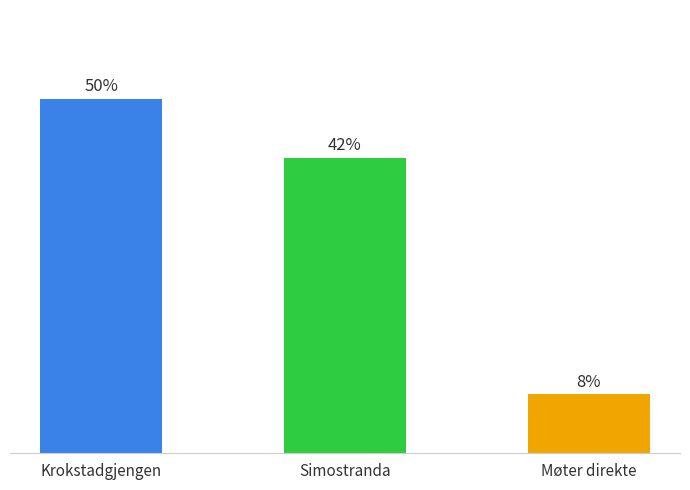

Rank the categories by value from highest to lowest.

Krokstadgjengen, Simostranda, Møter direkte